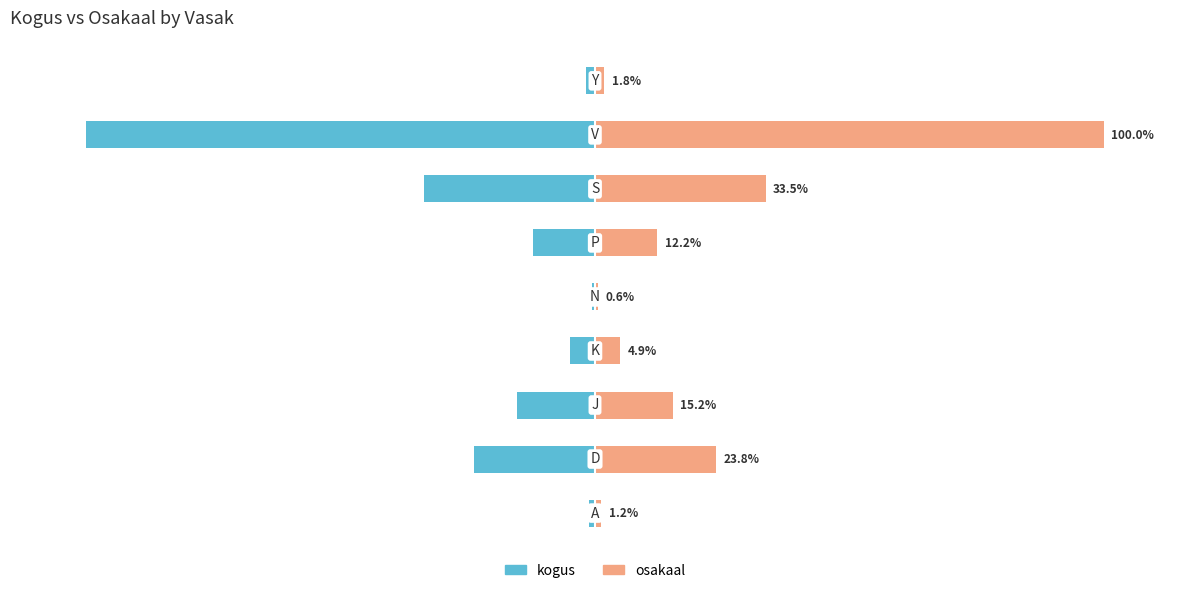

What are all the series names shown in the legend?

kogus, osakaal